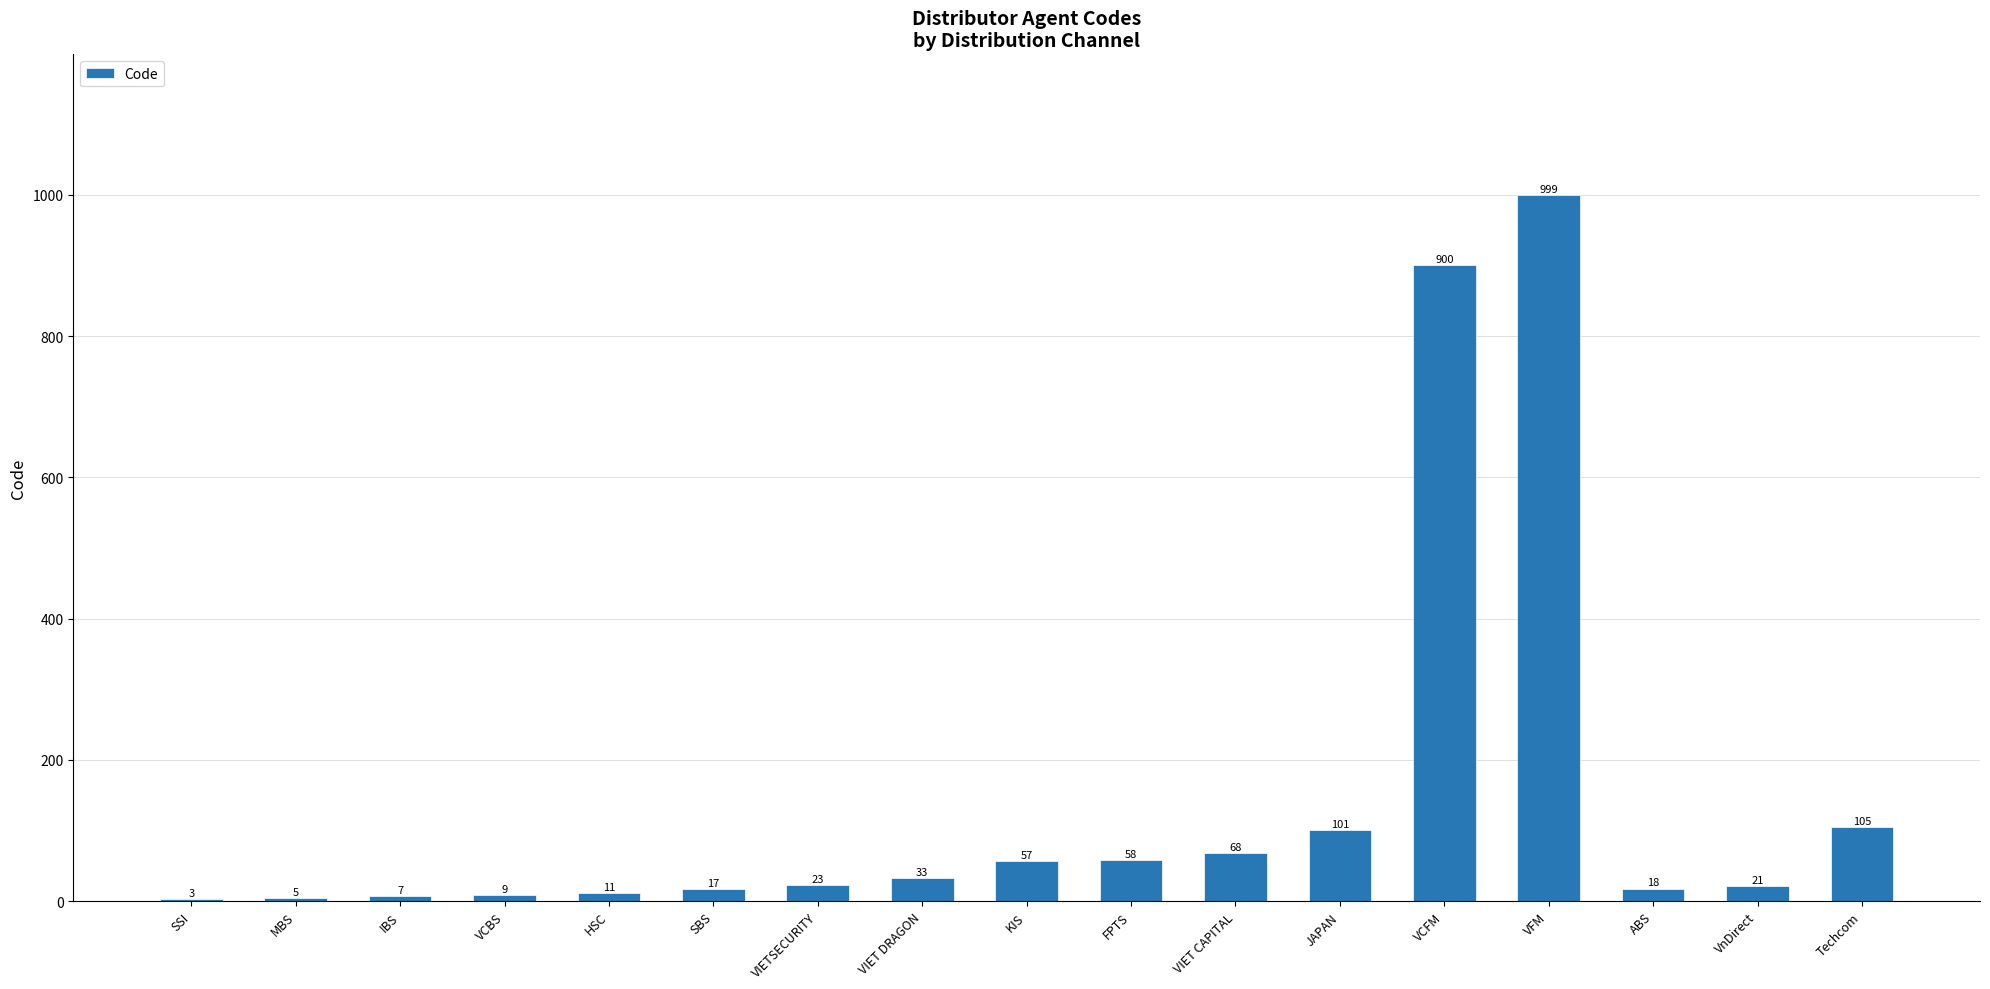

What is the sum of the values at VIET CAPITAL and VFM?

1067